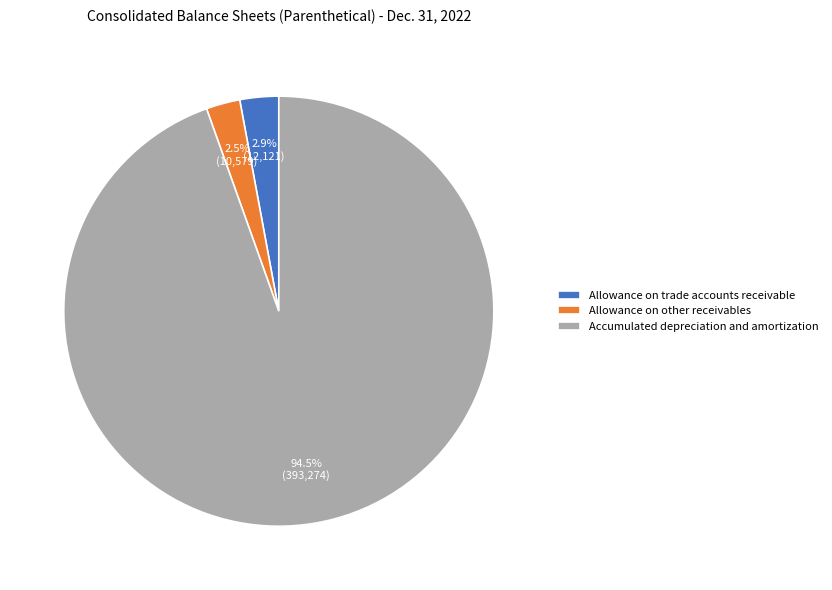

Does Allowance on other receivables represent more than half of the total?

No